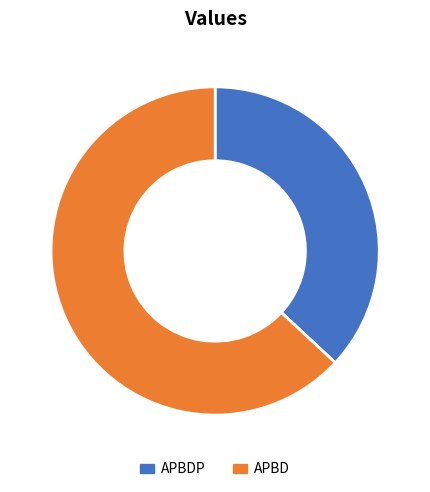

Is there a majority slice in this chart?

Yes